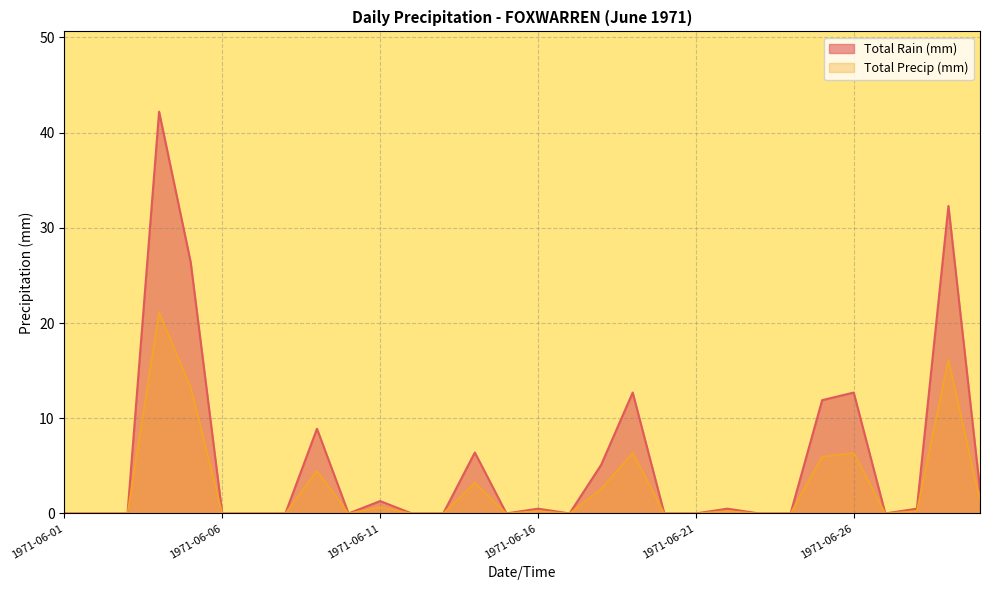

Which category has the lowest value across all series?

1971-06-01